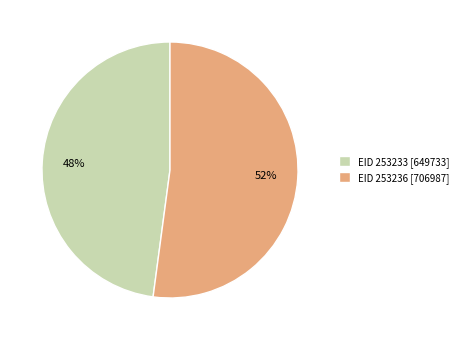

How many slices are in this pie chart?

2